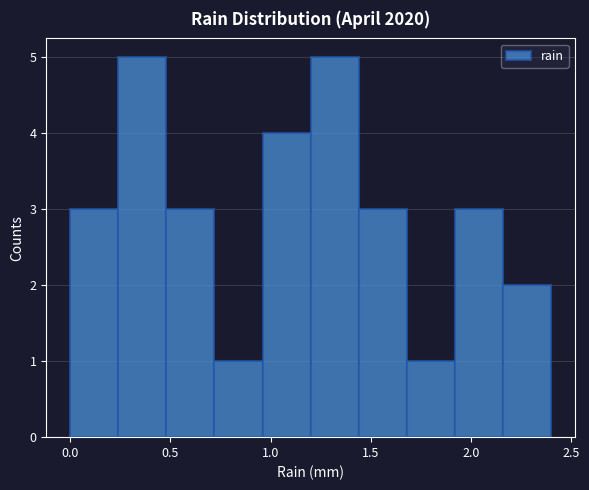

What is the height of the bar covering 0.72 to 0.96 on the x-axis? Neither the bar edges nor the heights are printed on the chart, so give them approximately, as read against the axes.

1